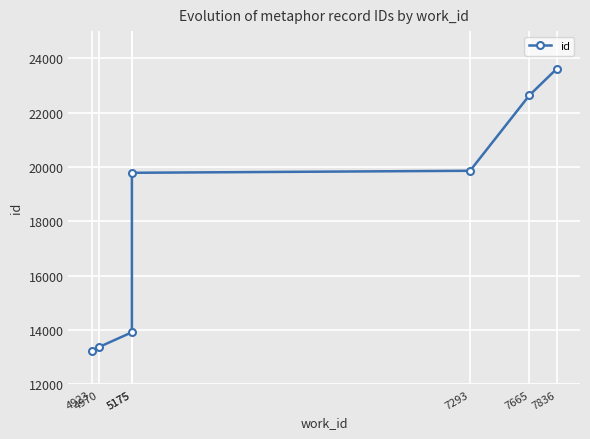

What is the change in value from 5175 to 7293?

+74